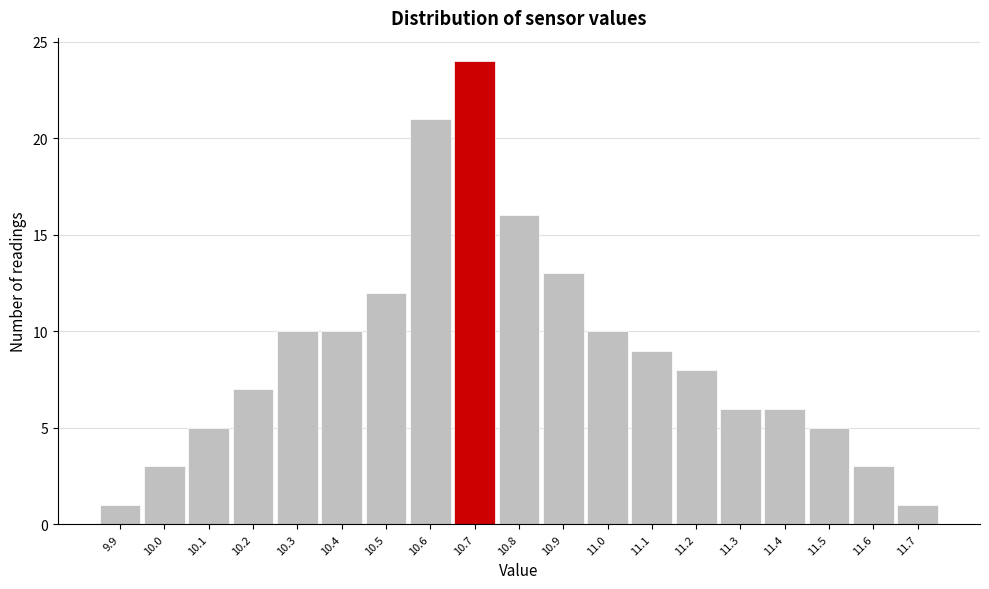

Reading left to right, transcribe this chart: for each bar, give the range it covers on the x-axis and its height. The values are not printed on the chart, so give them approximately, as read against the axis.

9.85 to 9.95: 1
9.95 to 10.05: 3
10.05 to 10.15: 5
10.15 to 10.25: 7
10.25 to 10.35: 10
10.35 to 10.45: 10
10.45 to 10.55: 12
10.55 to 10.65: 21
10.65 to 10.75: 24
10.75 to 10.85: 16
10.85 to 10.95: 13
10.95 to 11.05: 10
11.05 to 11.15: 9
11.15 to 11.25: 8
11.25 to 11.35: 6
11.35 to 11.45: 6
11.45 to 11.55: 5
11.55 to 11.65: 3
11.65 to 11.75: 1